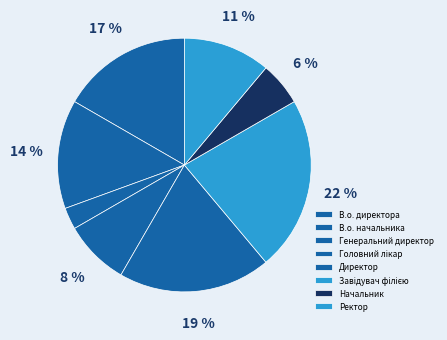

The Начальник slice represents 6% of the pie. True or false?

True